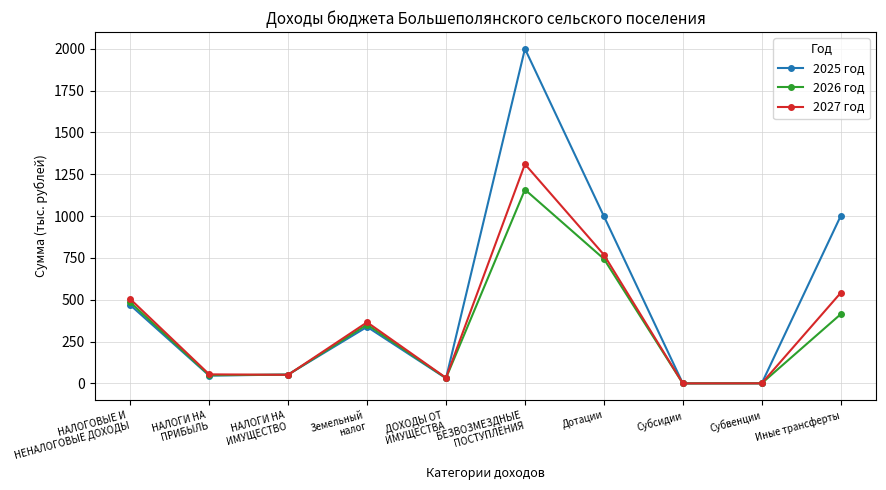

Rank the series by their maximum value, from lowest to highest.

2026 год, 2027 год, 2025 год